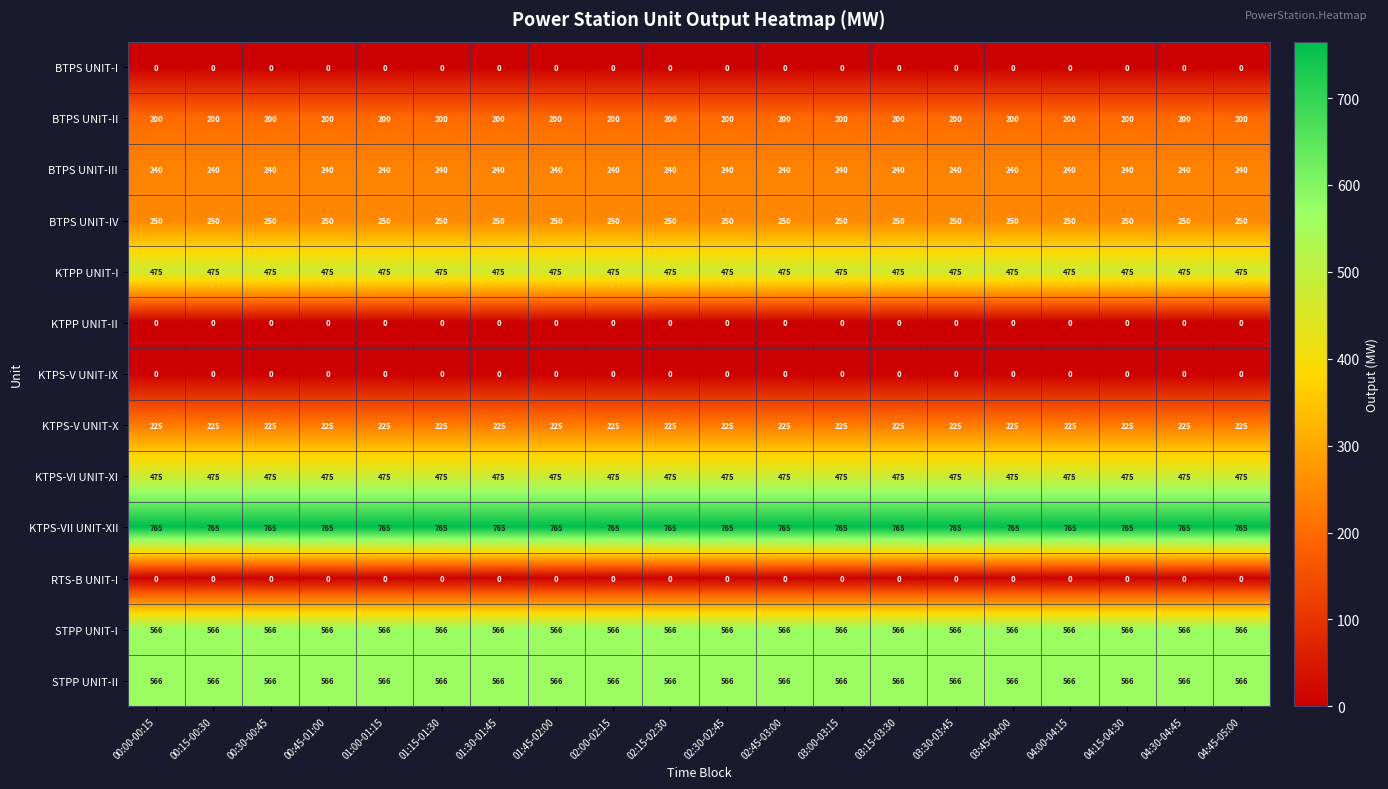

Which series has the largest total across all categories?

KTPS-VII UNIT-XII